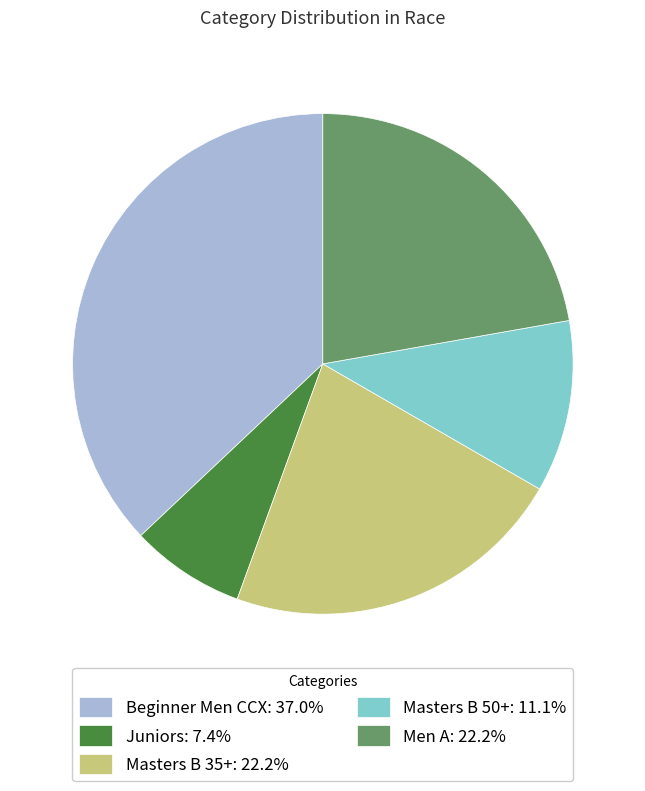

What is the largest slice in the pie chart?

Beginner Men CCX